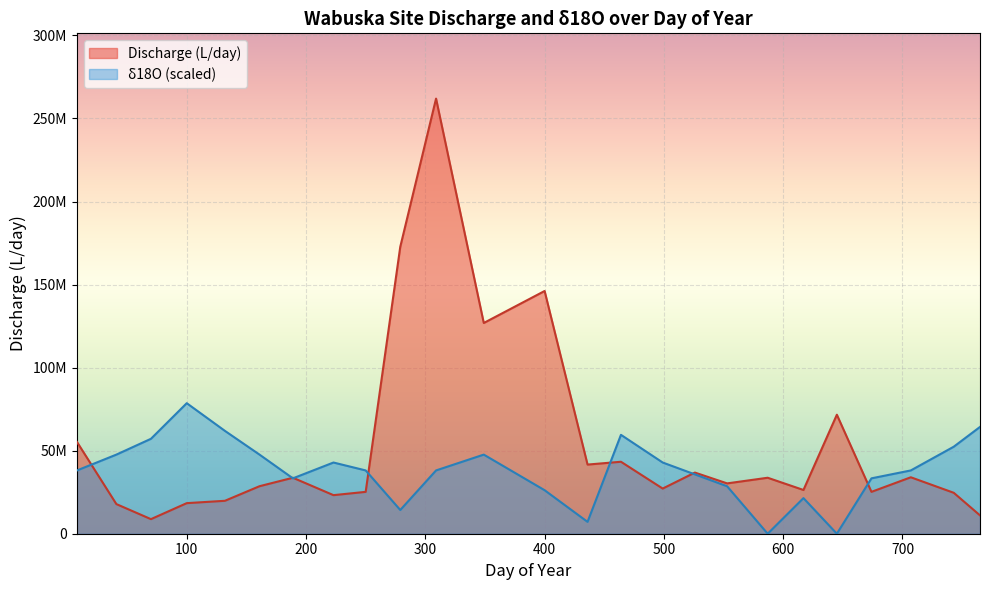

At how many categories does at least one series exceed 100626278?

4